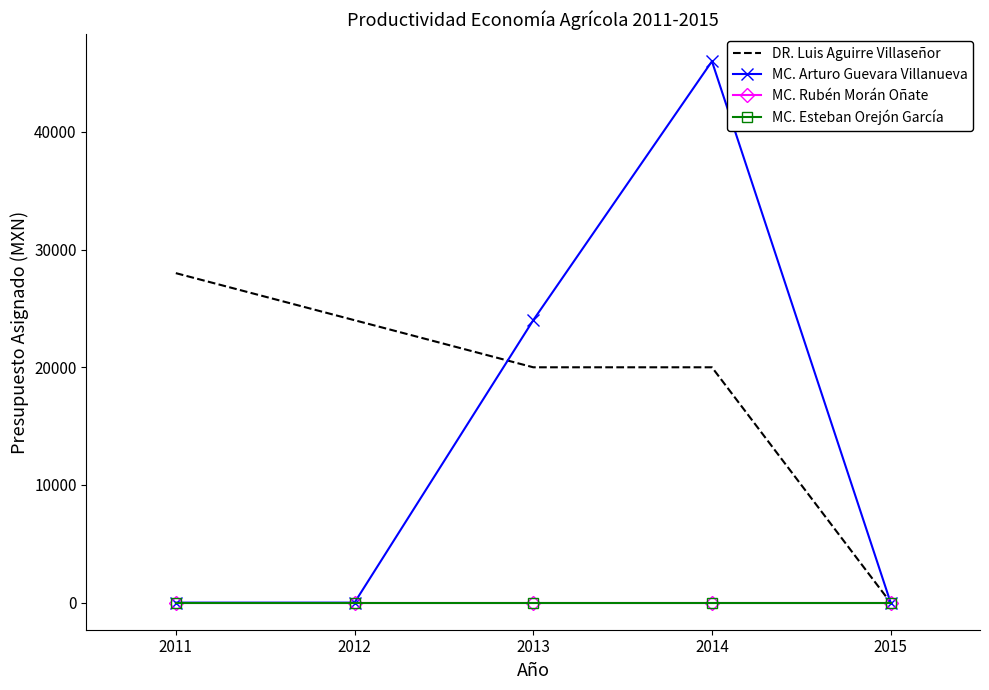

Which label corresponds to the largest value in the chart?

2014